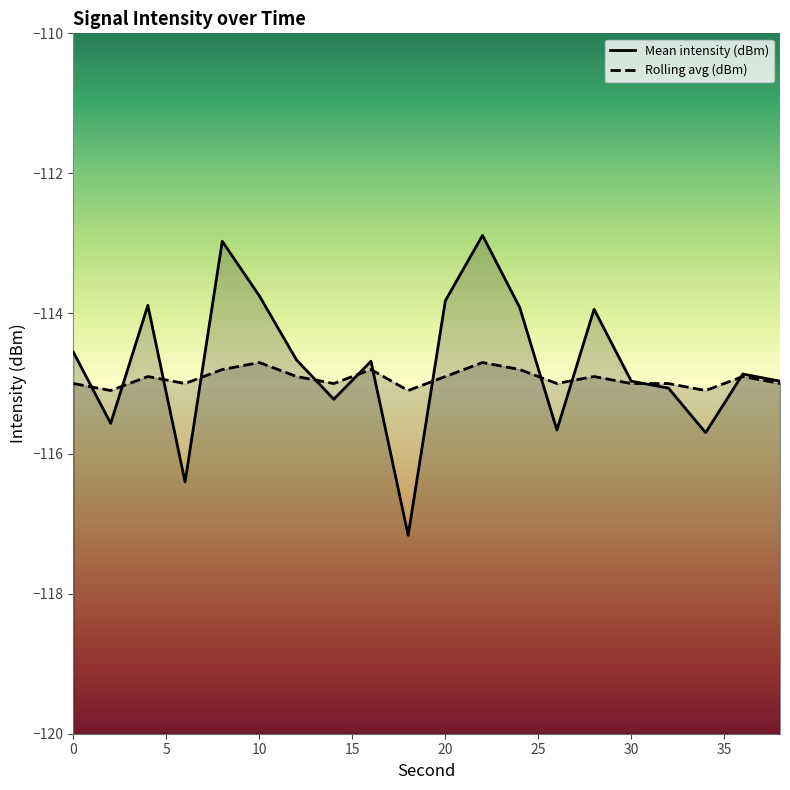

The value of Mean intensity (dBm) at 0 is -114.6. True or false?

True